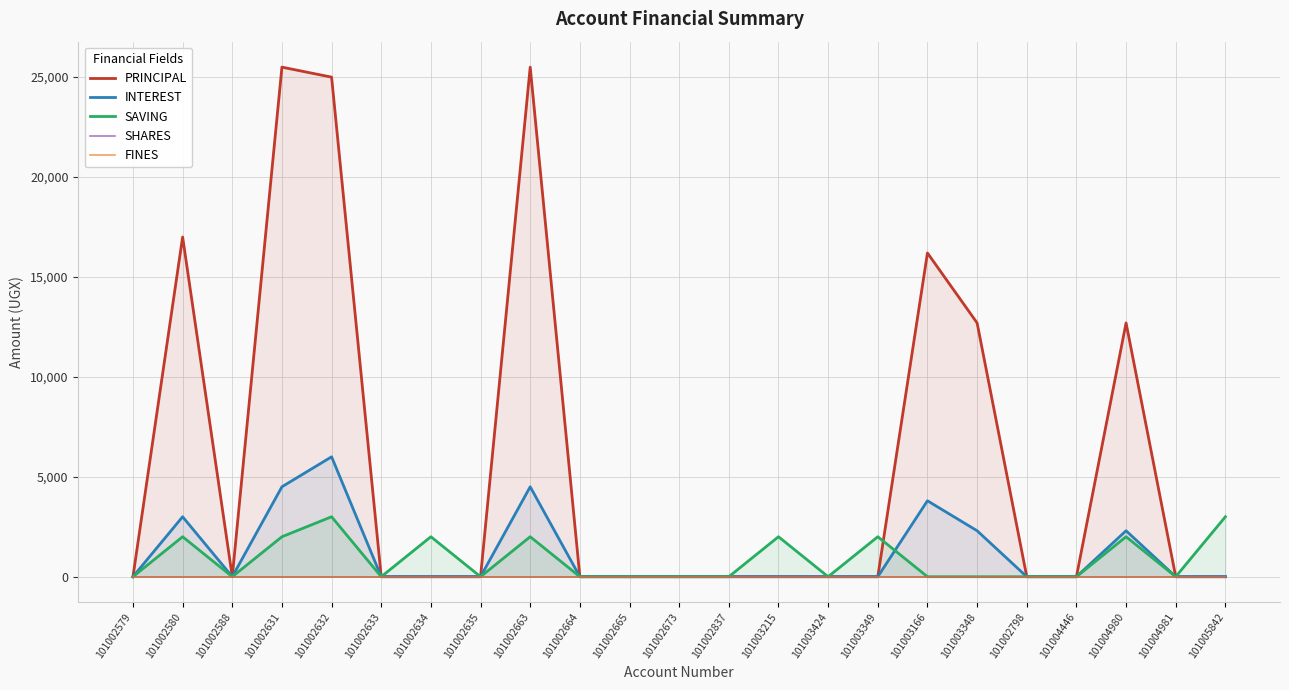

List the series in order of their peak value, highest first.

PRINCIPAL, INTEREST, SAVING, SHARES, FINES